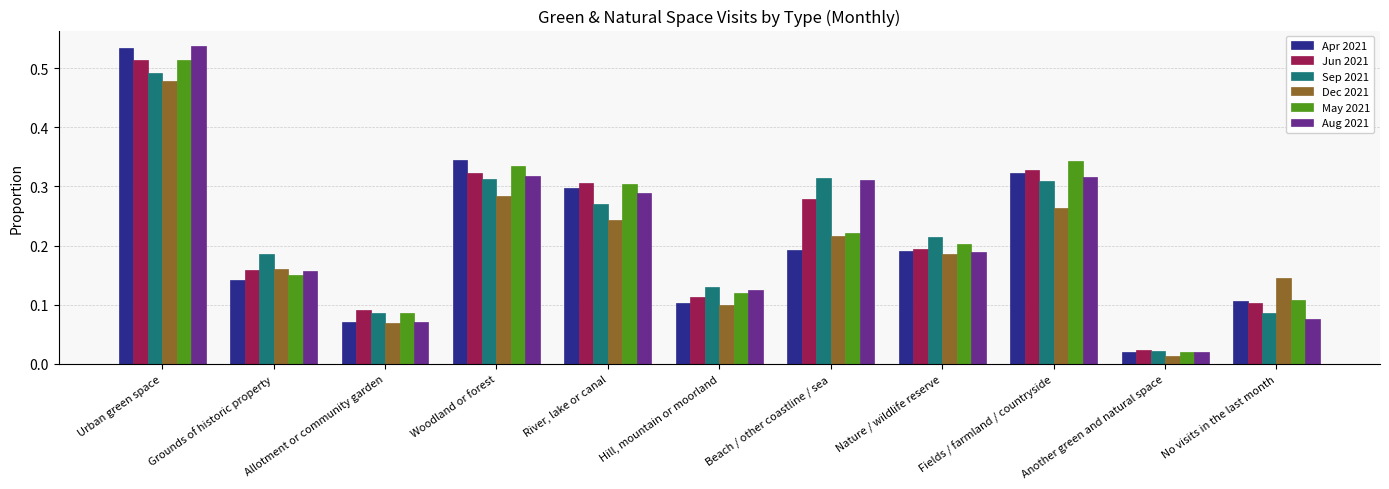

Which category has the highest value in the May 2021 series?

Urban green space